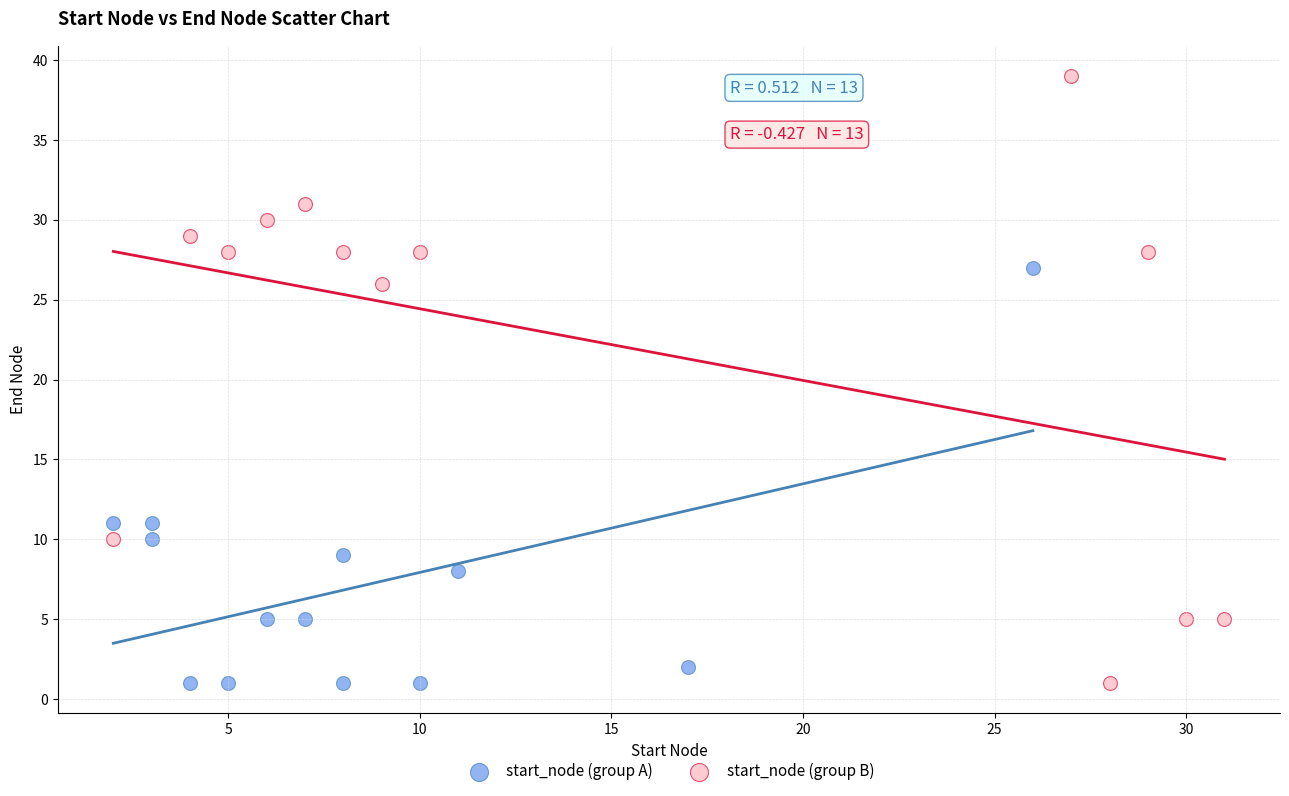

Which series reaches the maximum Y coordinate?

start_node (group B)